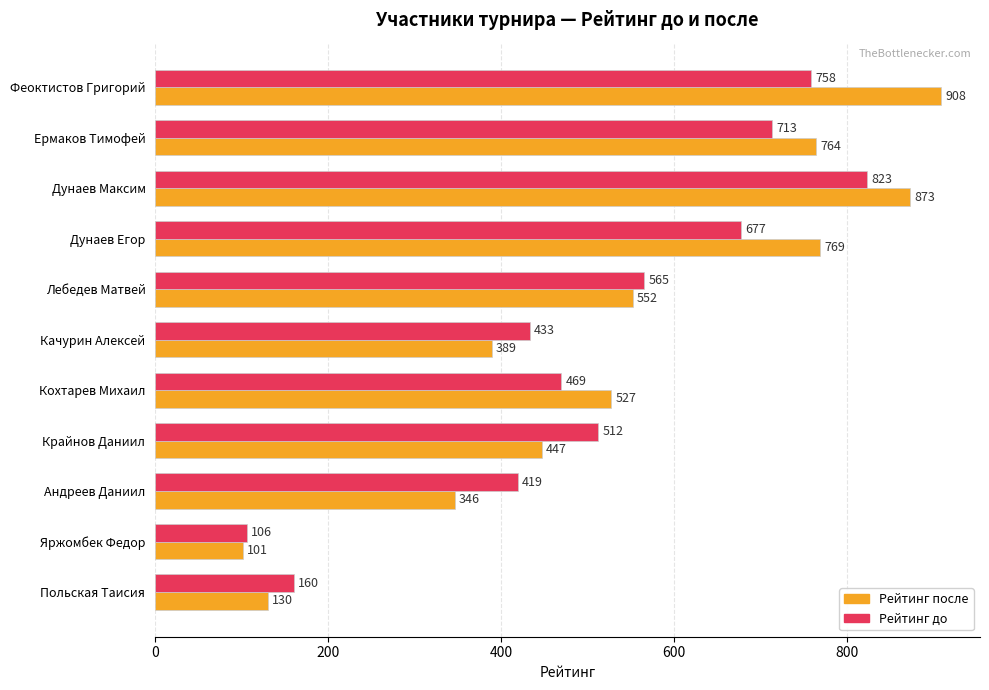

What is the sum of the Рейтинг до values at Крайнов Даниил and Феоктистов Григорий?

1270